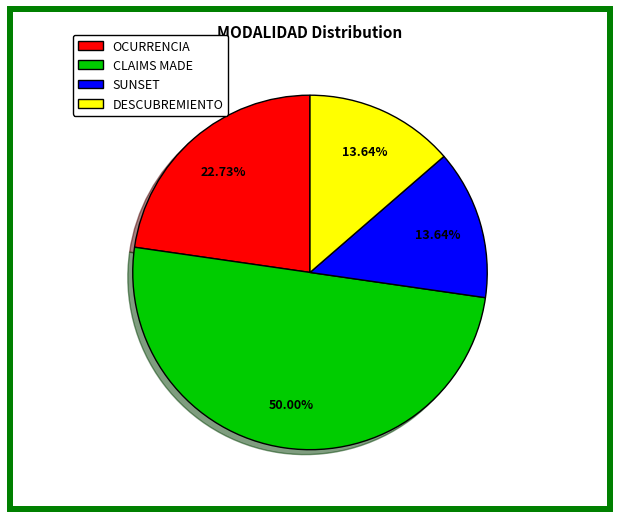

Between CLAIMS MADE and SUNSET, which is larger?

CLAIMS MADE